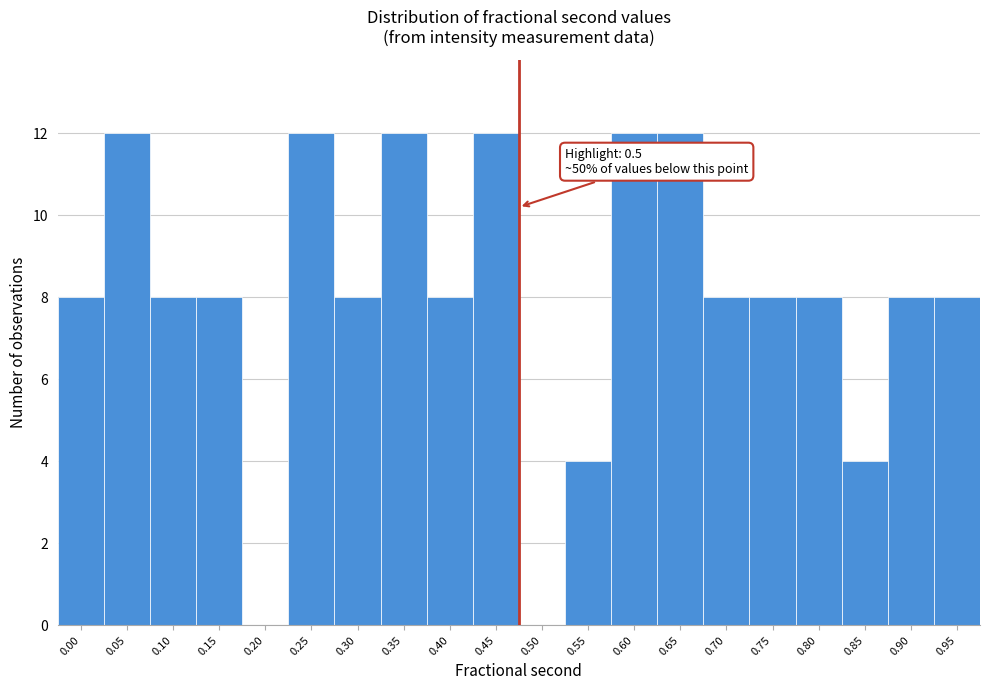

Reading left to right, what are all the values shown in this chart?

0.00=8	0.05=12	0.10=8	0.15=8	0.20=0	0.25=12	0.30=8	0.35=12	0.40=8	0.45=12	0.50=0	0.55=4	0.60=12	0.65=12	0.70=8	0.75=8	0.80=8	0.85=4	0.90=8	0.95=8